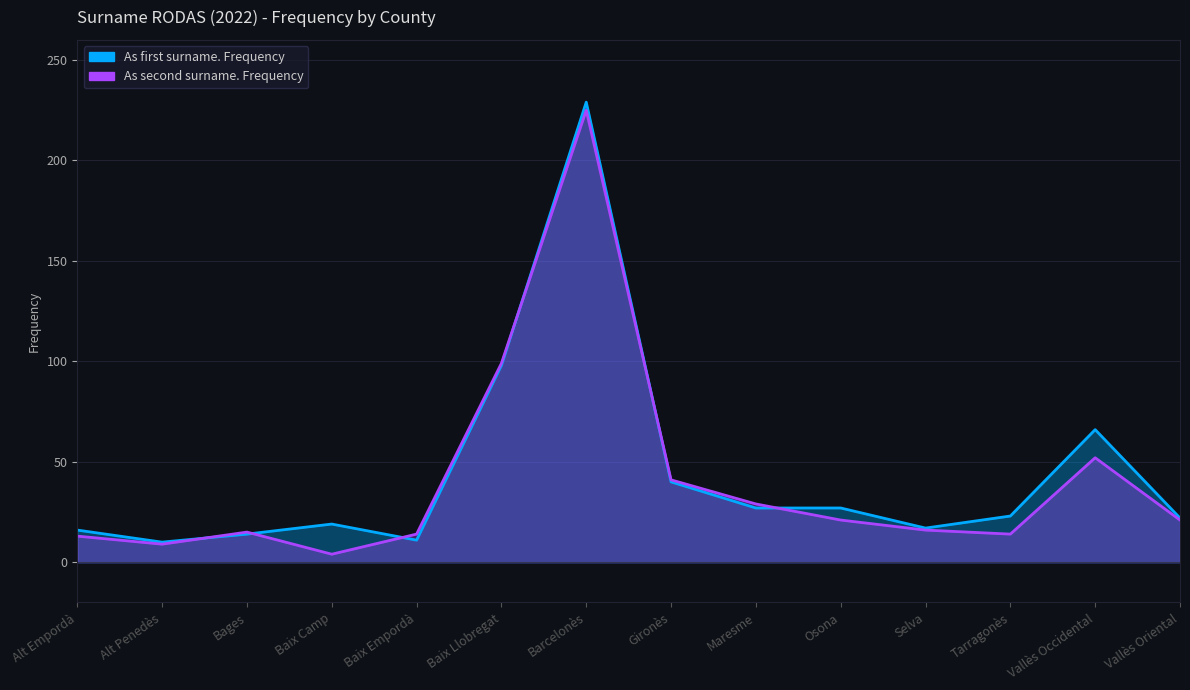

What is the label of the 6th point from the left?

Baix Llobregat